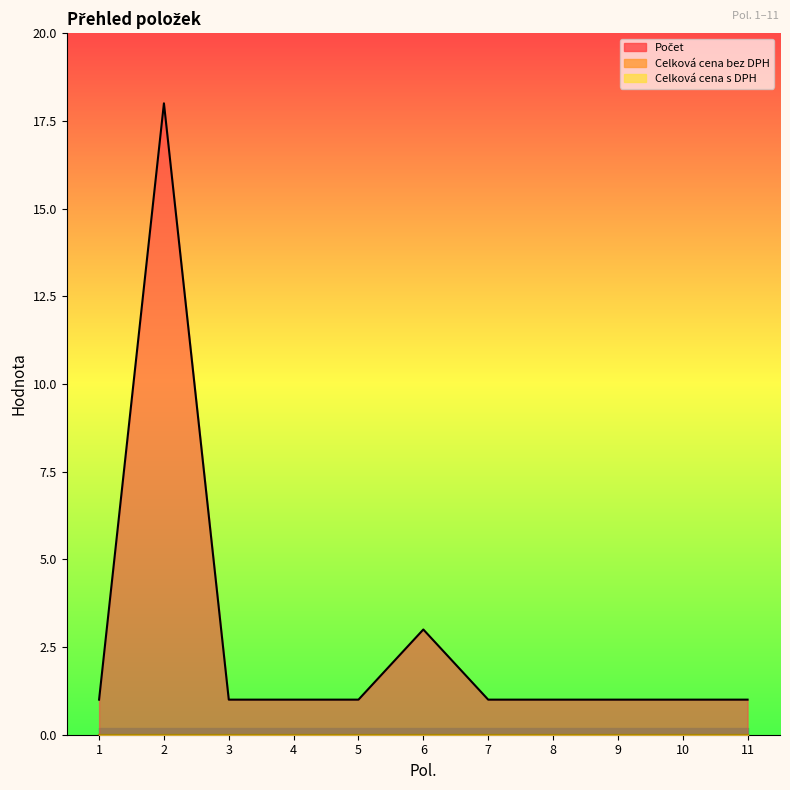

Which series has the largest range (max minus min)?

Počet